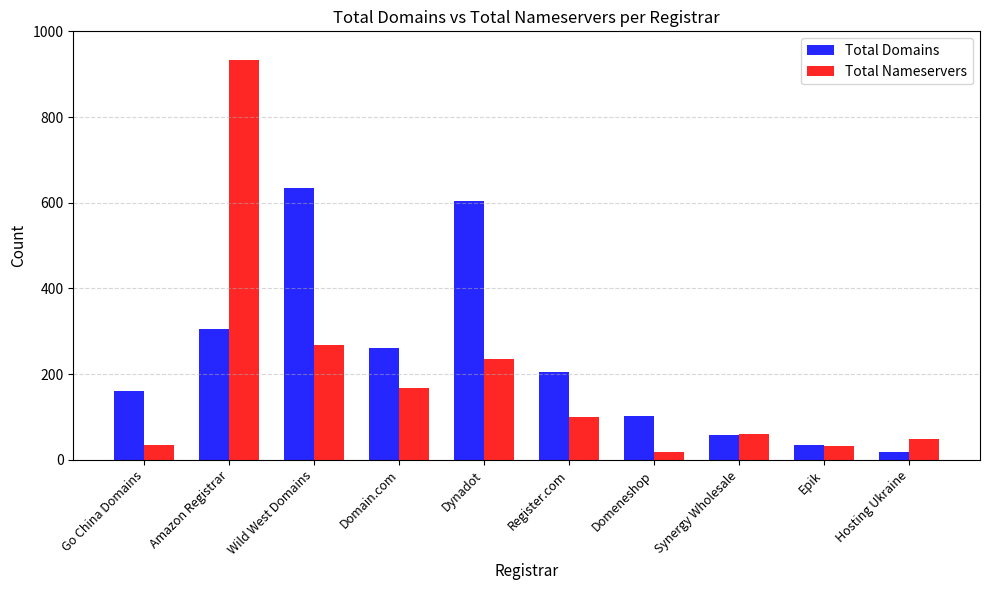

Is it true that Total Nameservers equals 101 at Register.com?

True